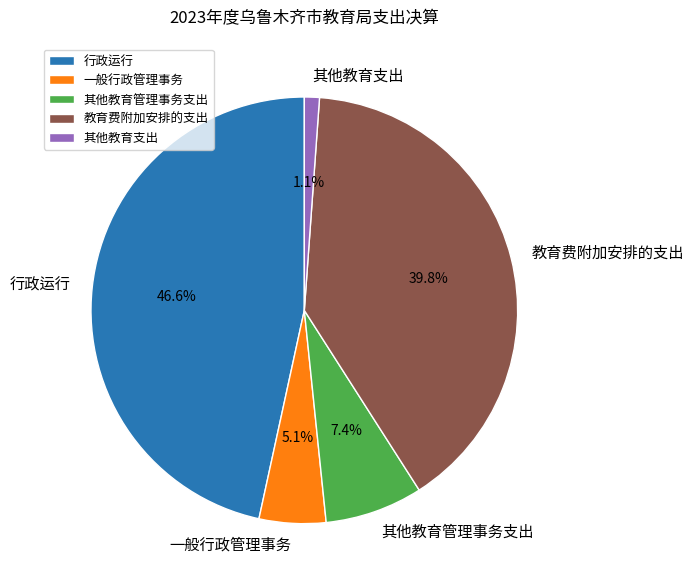

Approximately how many times larger is the value at 一般行政管理事务 compared to 教育费附加安排的支出?

0.1